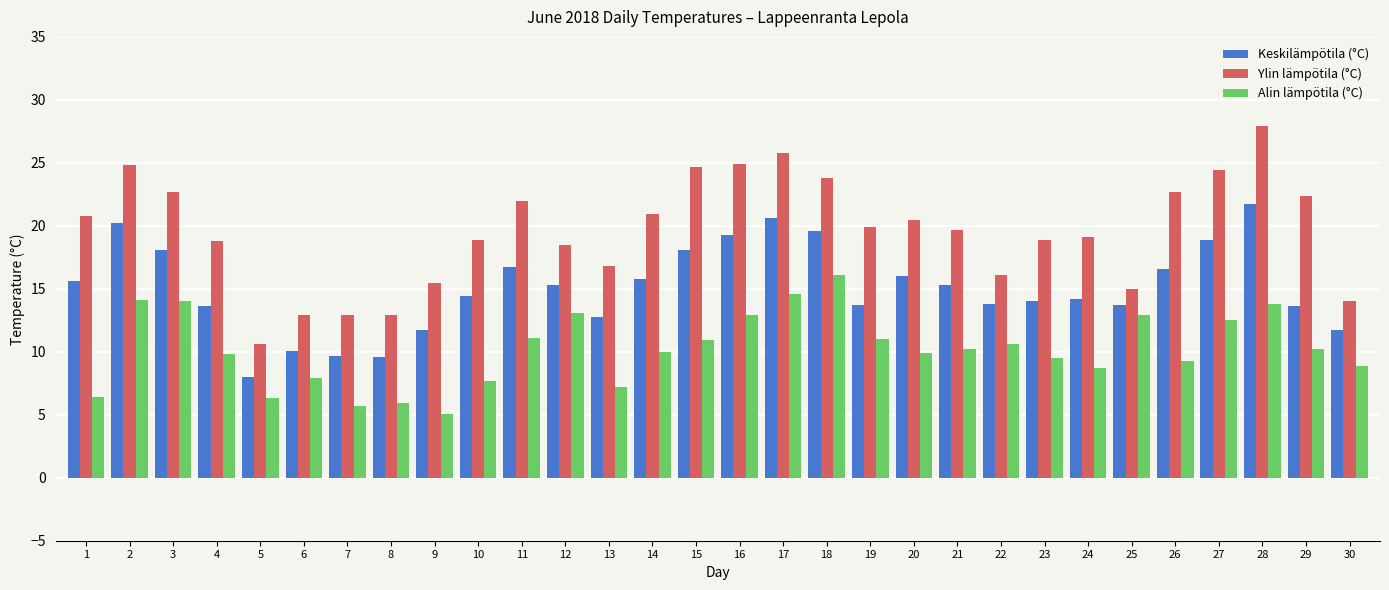

At 24, list the series in order from smallest to largest.

Alin lämpötila (°C), Keskilämpötila (°C), Ylin lämpötila (°C)